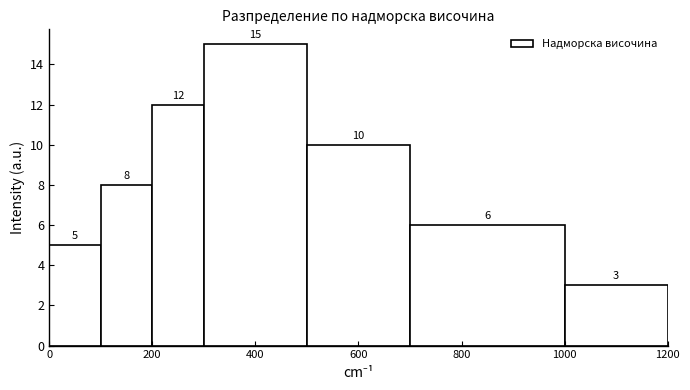

Over which range of the x-axis is the bar tallest?

300 to 500